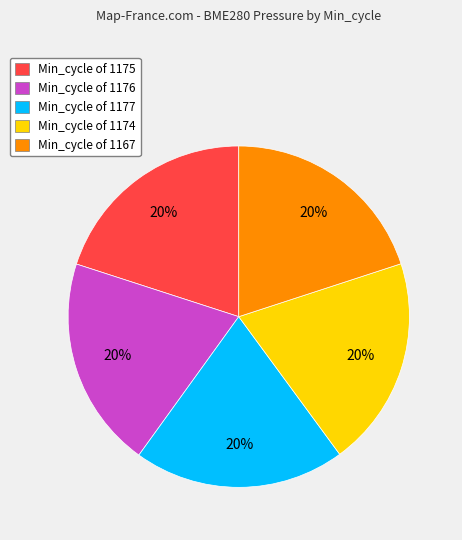

To the nearest percent, what is the average slice percentage?

20%